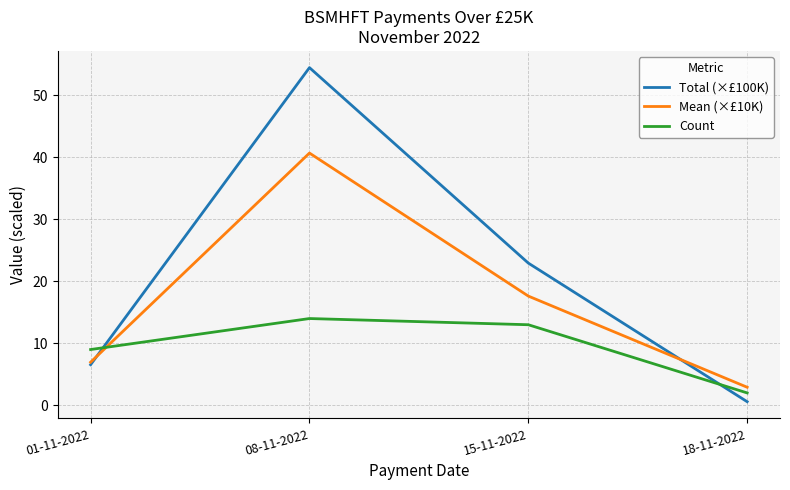

What is the approximate value of Mean (×£10K) at 08-11-2022?

40.7